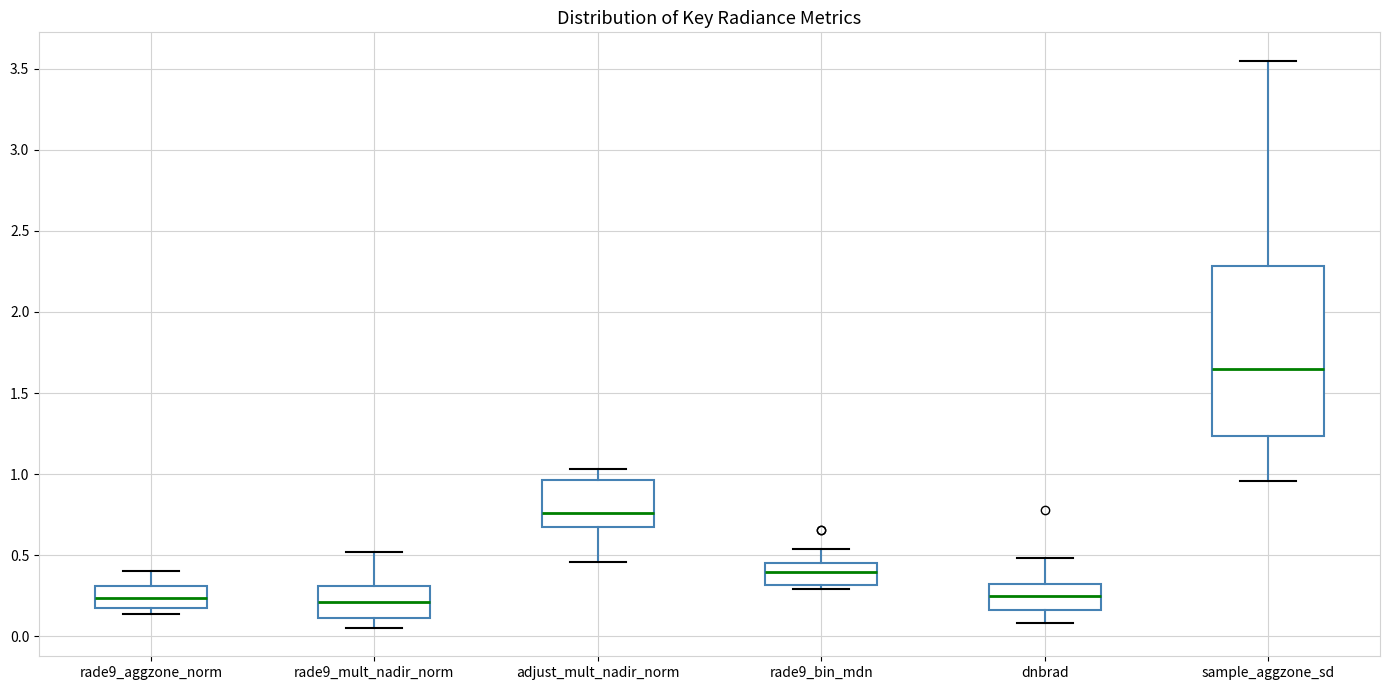

Which box is the tallest, from its lower edge to its upper edge?

sample_aggzone_sd